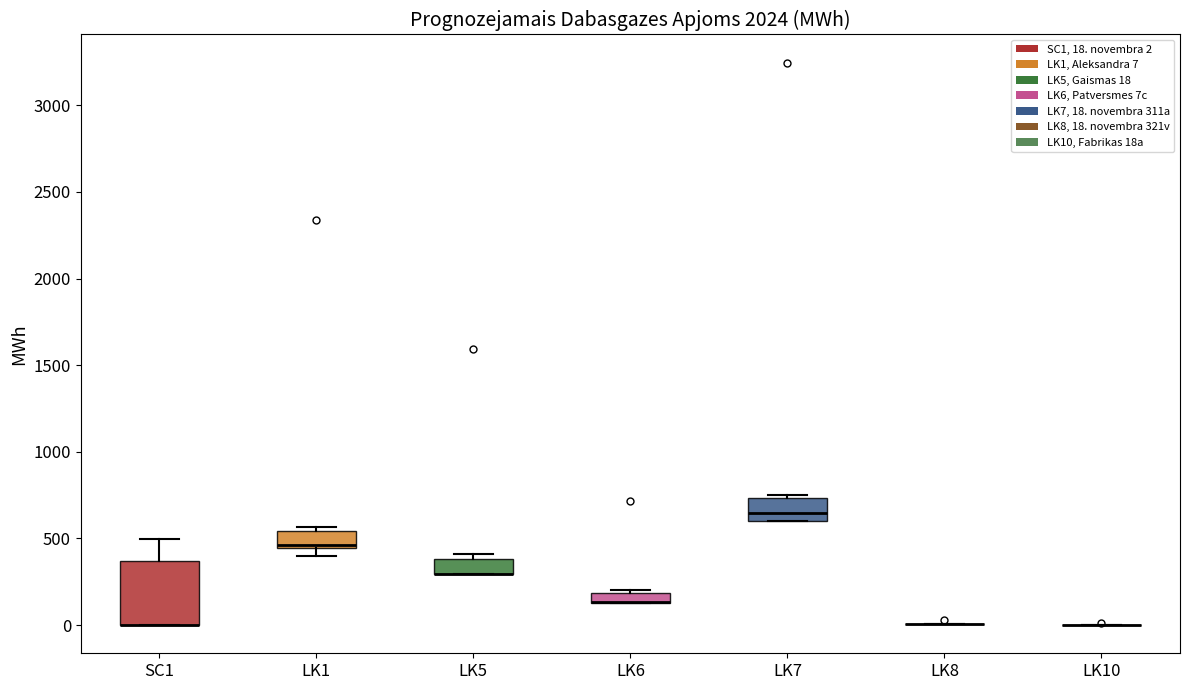

Which box is the tallest, from its lower edge to its upper edge?

SC1